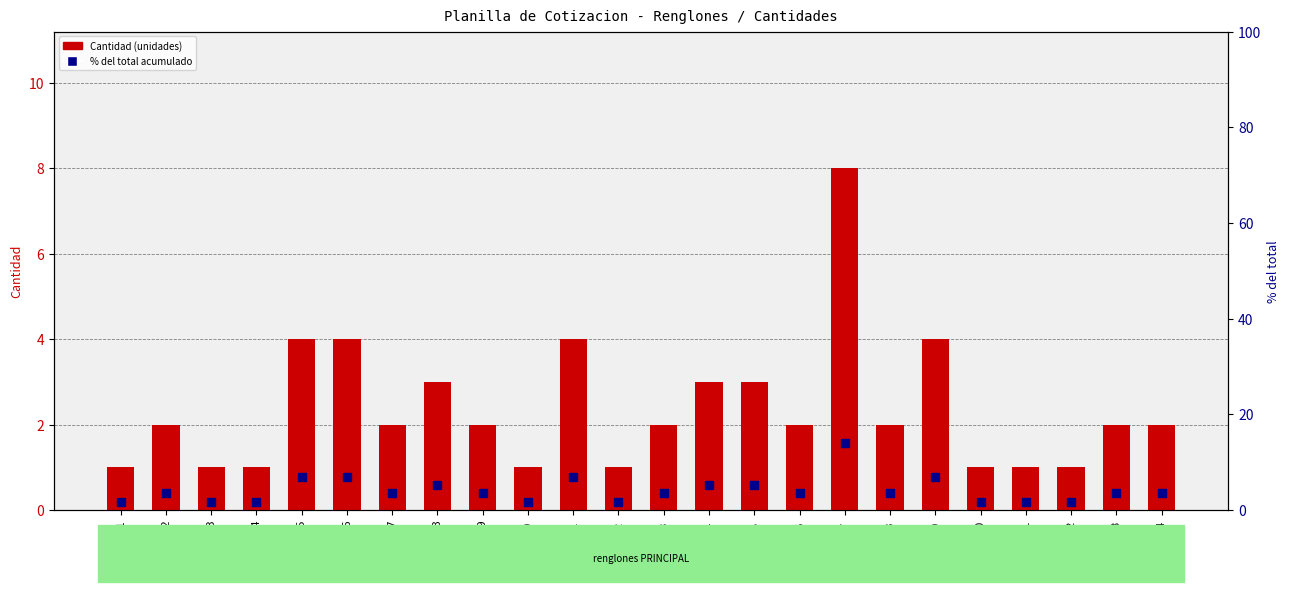

Which series reaches the maximum Y coordinate?

% del total